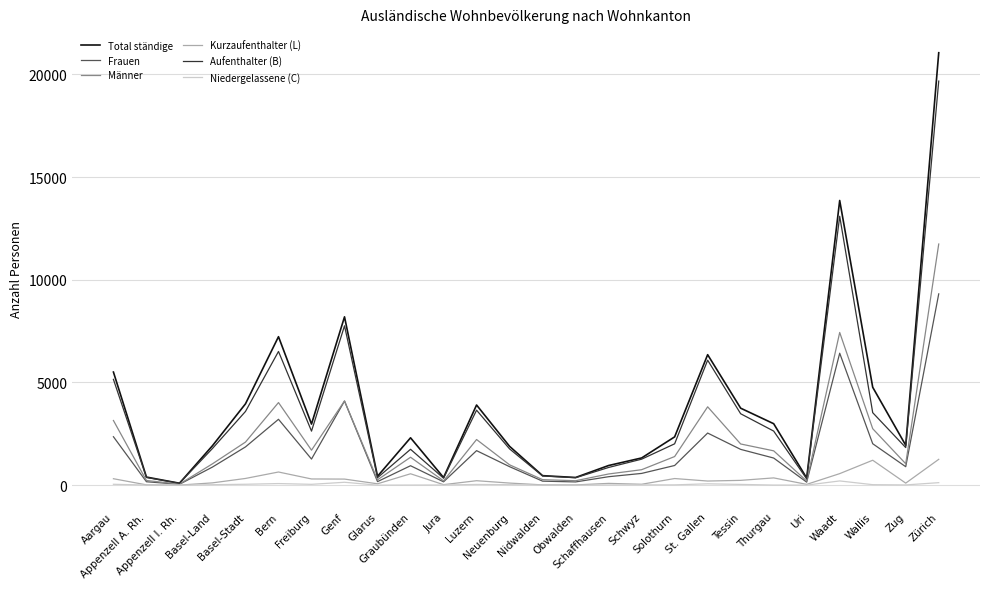

What is the maximum value for Total ständige?

21060